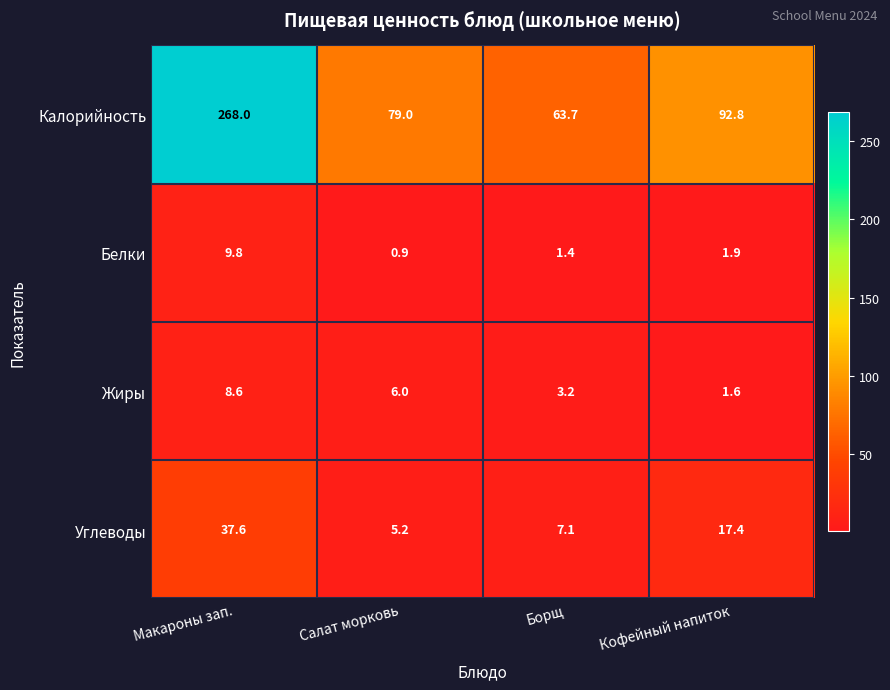

At which category is the sum across all series the highest?

Макароны зап.